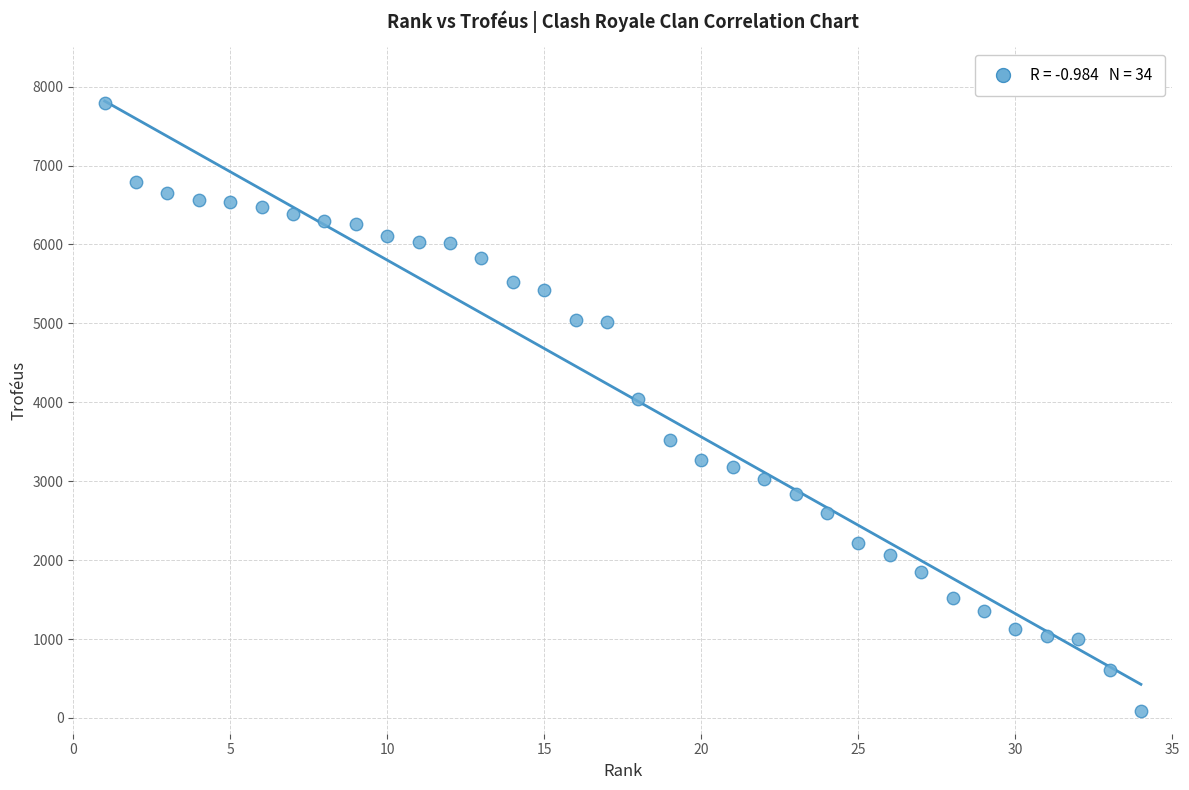

What Y value in the scatter plot is closest to 3941?

4041